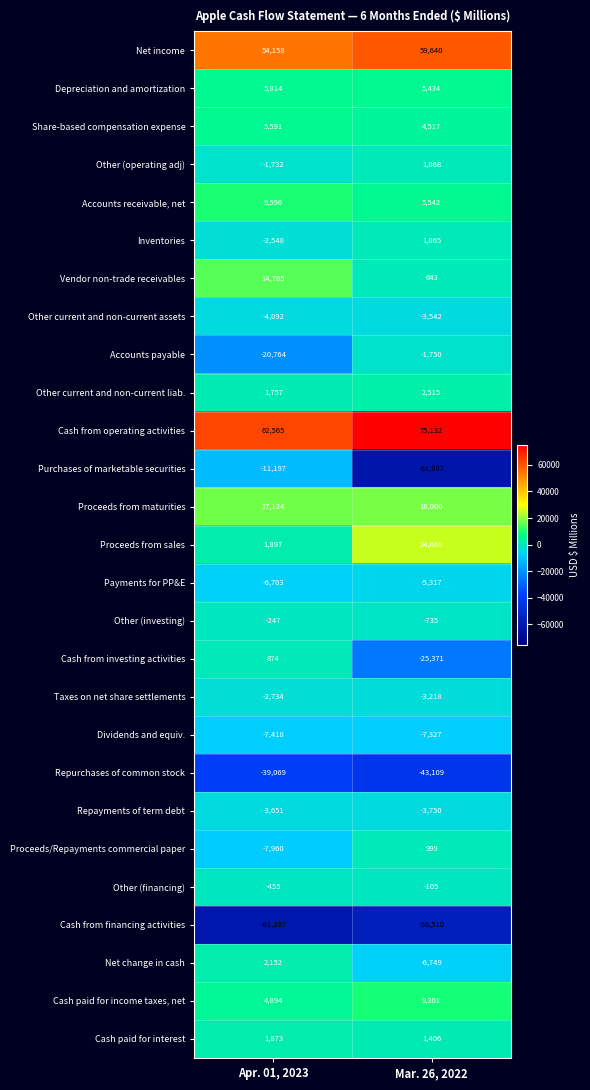

What is the sum of the Vendor non-trade receivables values at Apr. 01, 2023 and Mar. 26, 2022?

15428